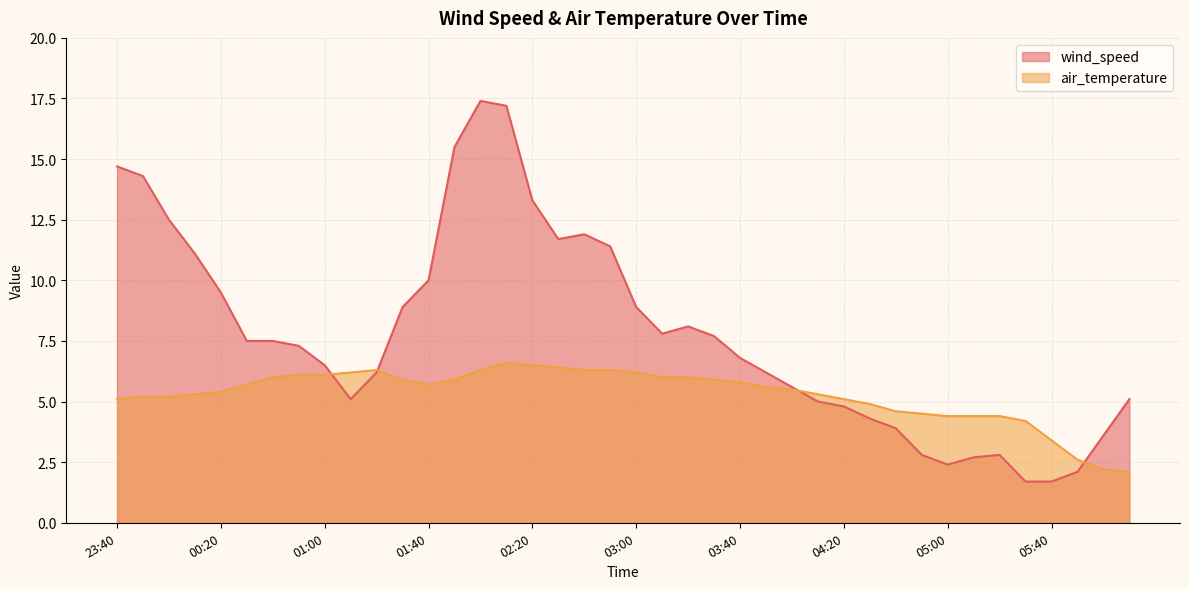

At which category is the sum across all series the highest?

02:10